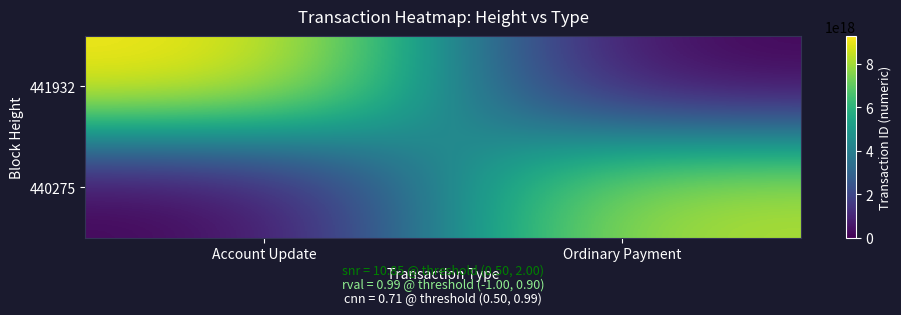

Reading left to right, transcribe all the data shown in this chart.

441932: Account Update=9293963943501750272	Ordinary Payment=0
440275: Account Update=0	Ordinary Payment=8301627227806244864